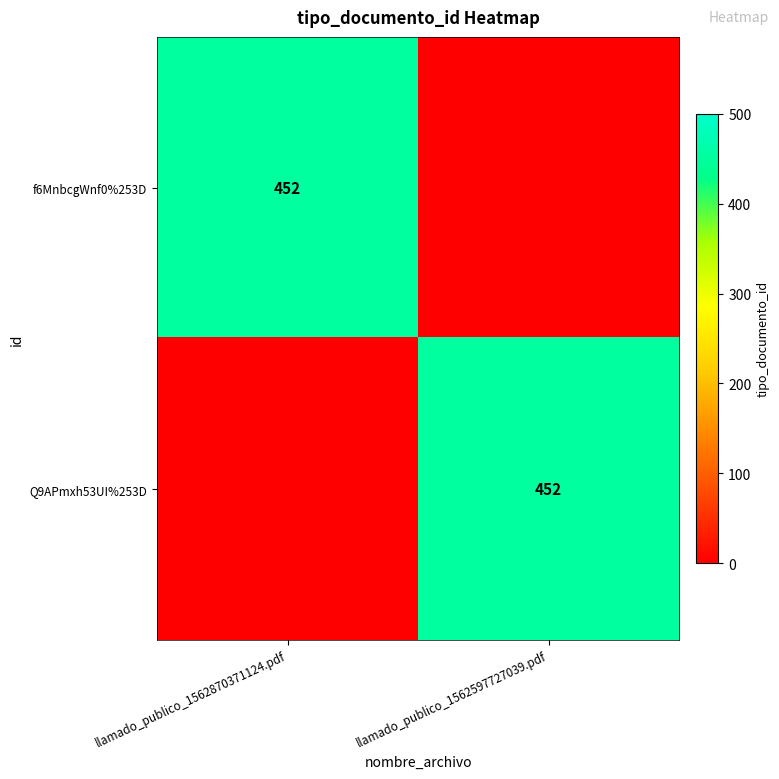

True or false: Q9APmxh53UI%253D has a value of 302 at llamado_publico_1562597727039.pdf.

False